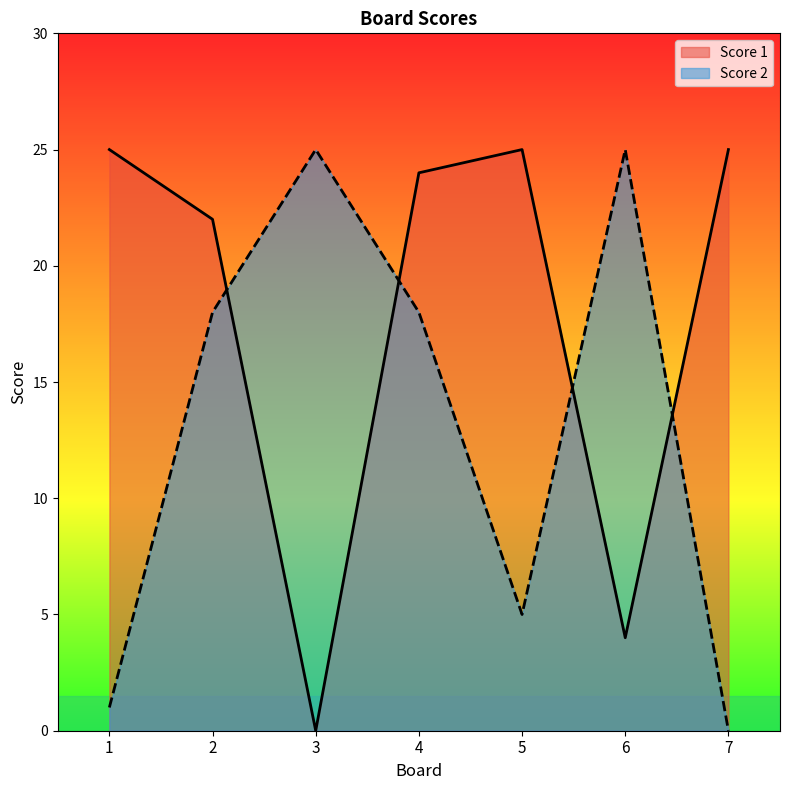

Rank the series by their maximum value, from lowest to highest.

Score 1, Score 2